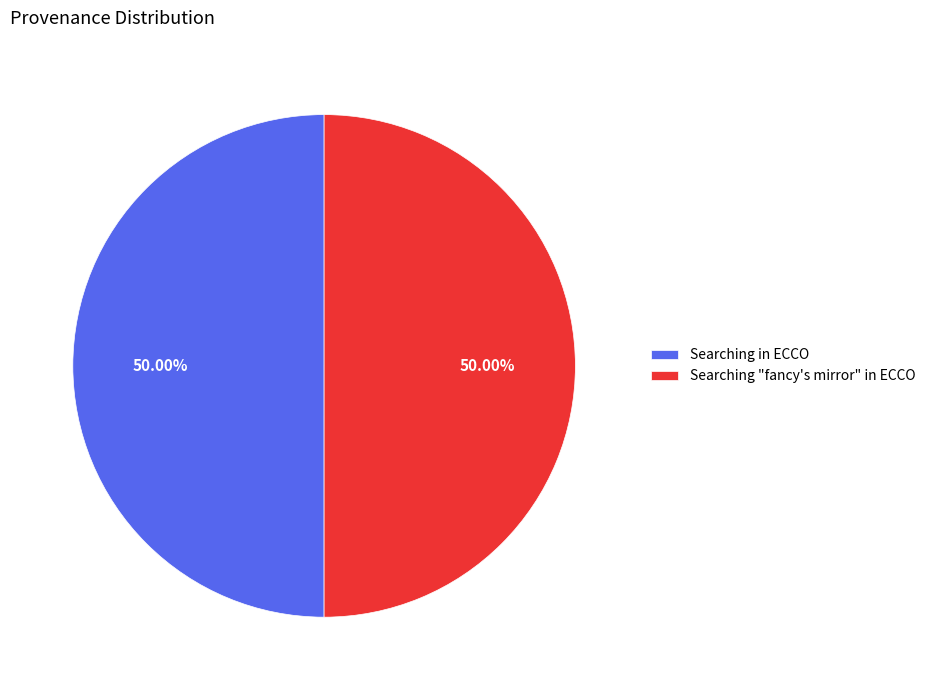

What is the ratio of the value at Searching in ECCO to the value at Searching "fancy's mirror" in ECCO?

1.0